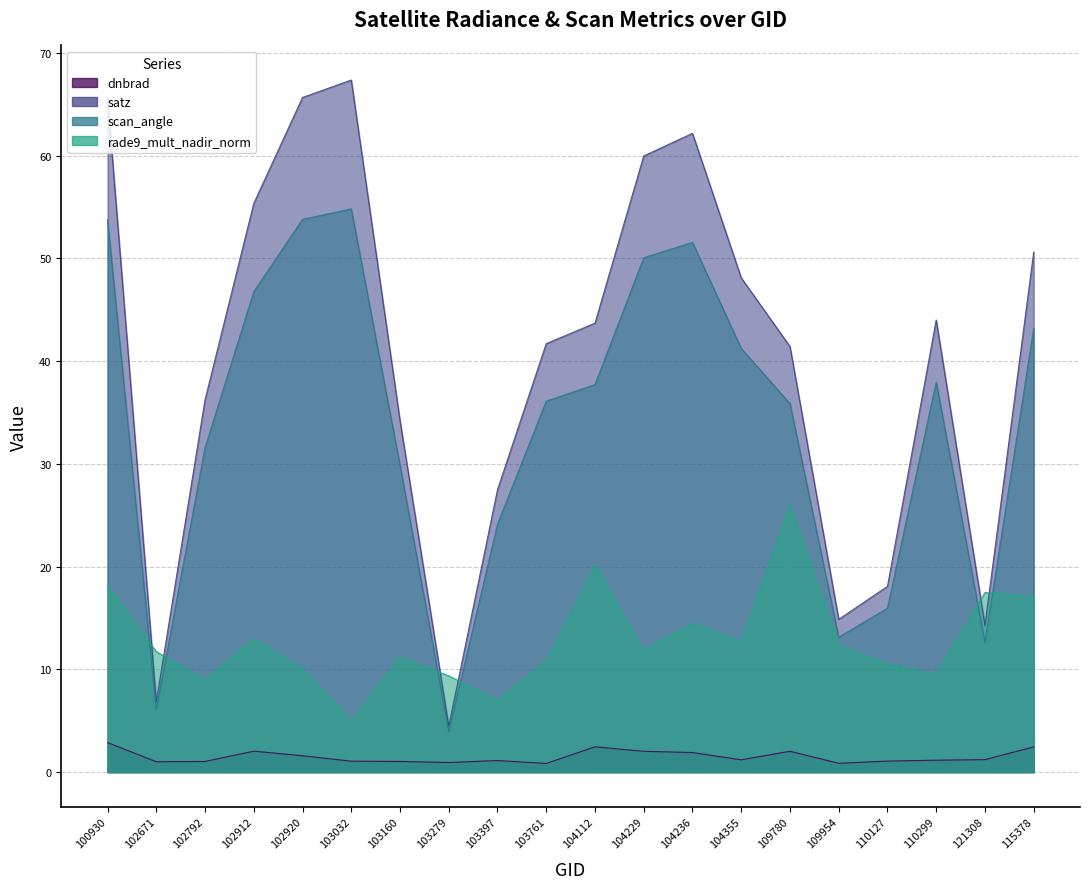

How many times do rade9_mult_nadir_norm and satz cross each other?

6